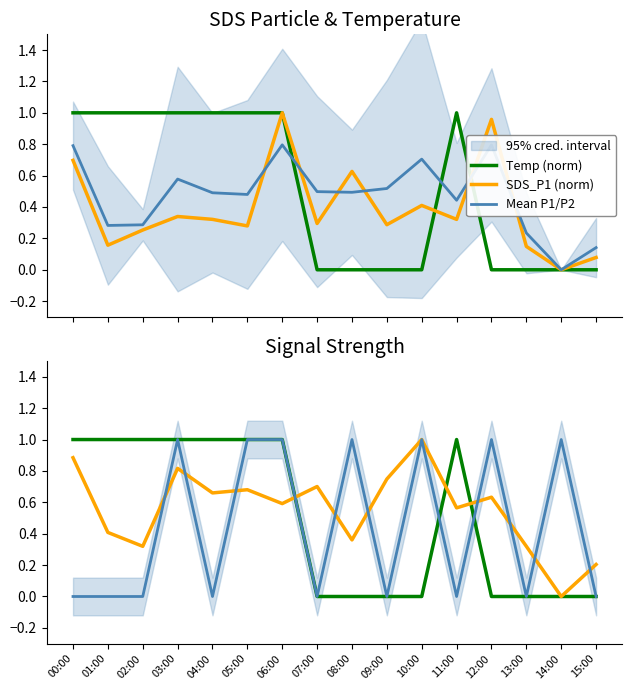

The value of Temp (norm) at 04:00 is 1.0. True or false?

True